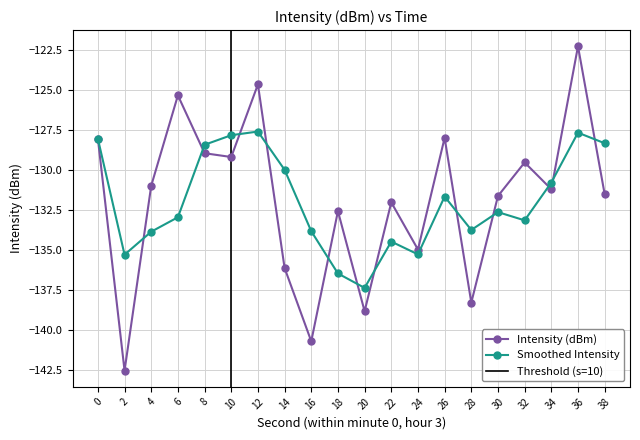

Reading left to right, list all the values displayed in this chart.

-128.1	-142.5	-131.0	-125.4	-129.0	-129.2	-124.7	-136.1	-140.7	-132.6	-138.8	-132.0	-135.0	-128.0	-138.3	-131.6	-129.5	-131.2	-122.3	-131.5